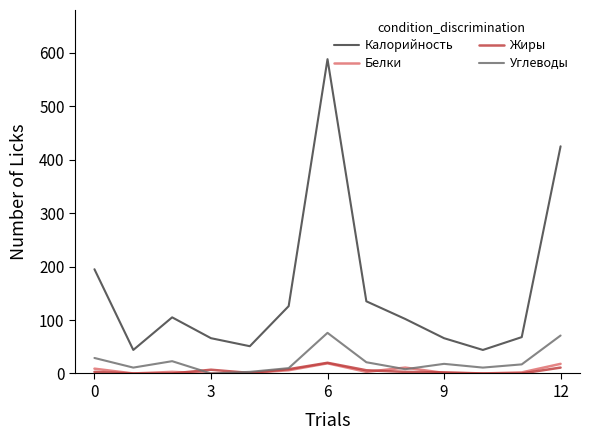

What is the maximum value shown in the chart?

588